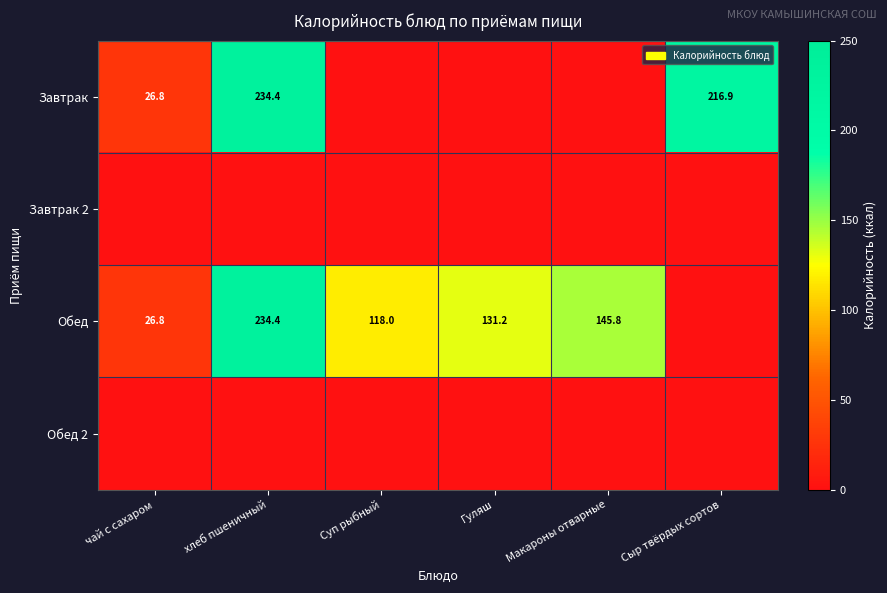

What is the difference between the highest and lowest values at Макароны отварные?

145.8